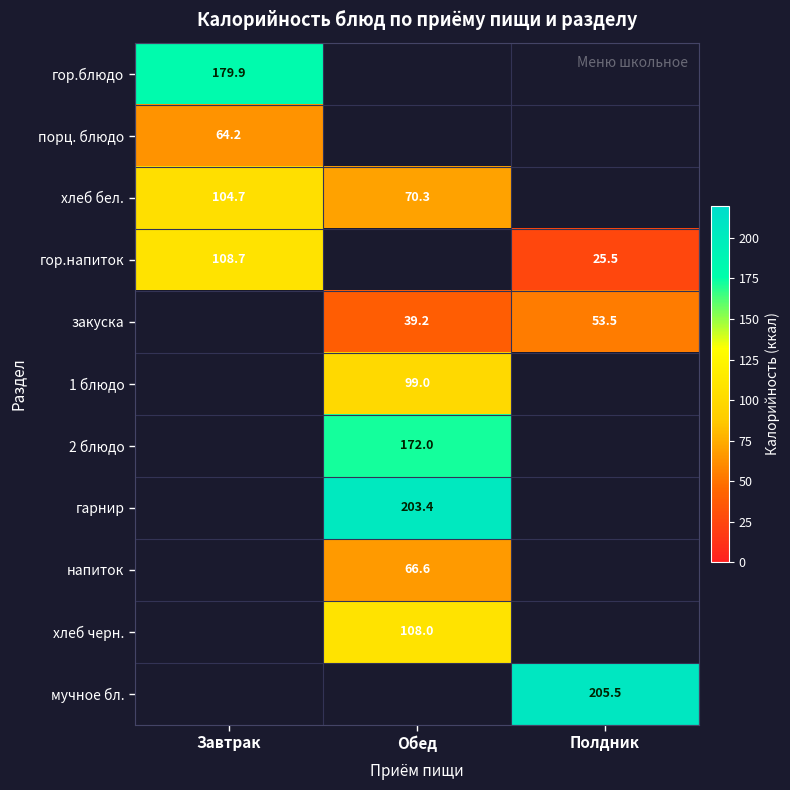

Is it true that гор.напиток equals 25.5 at Полдник?

True